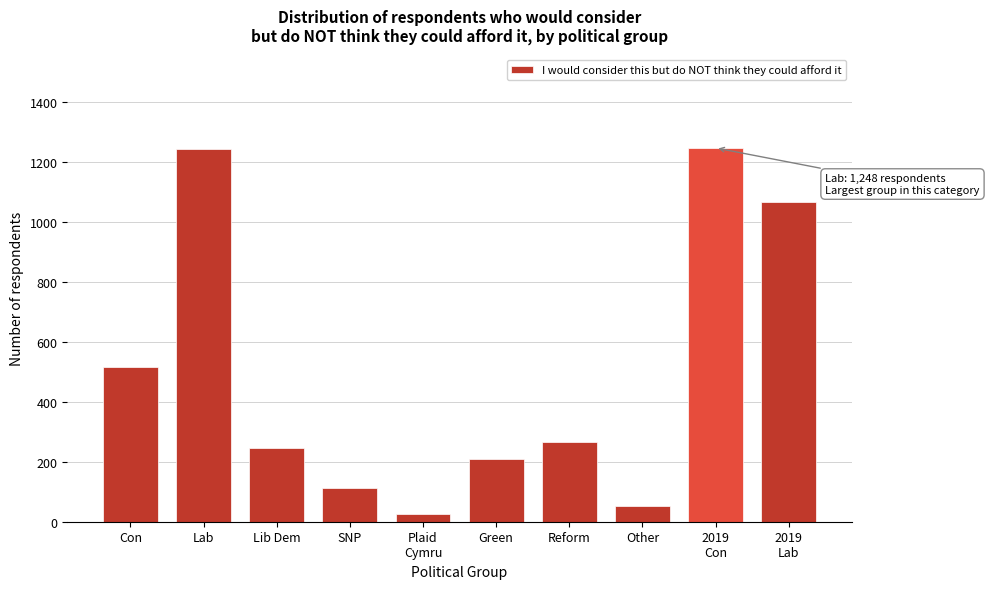

True or false: the data shows 152 at Lib Dem.

False